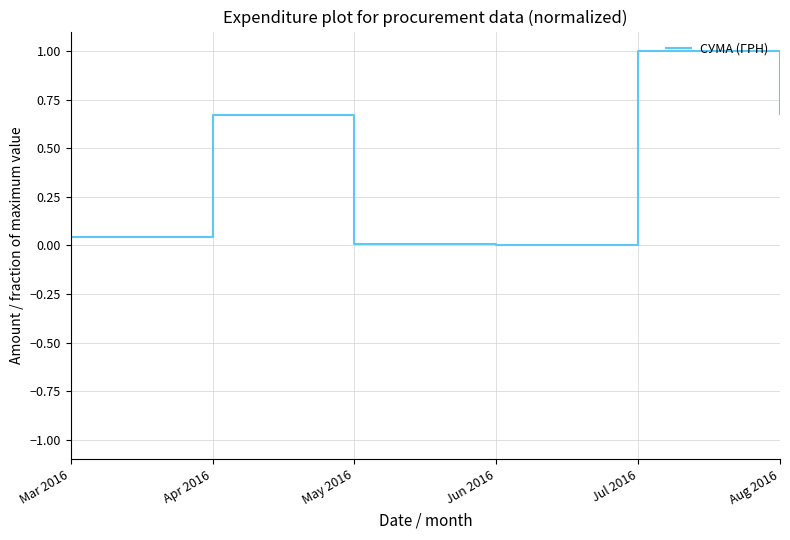

What position from the left is Aug 2016?

6